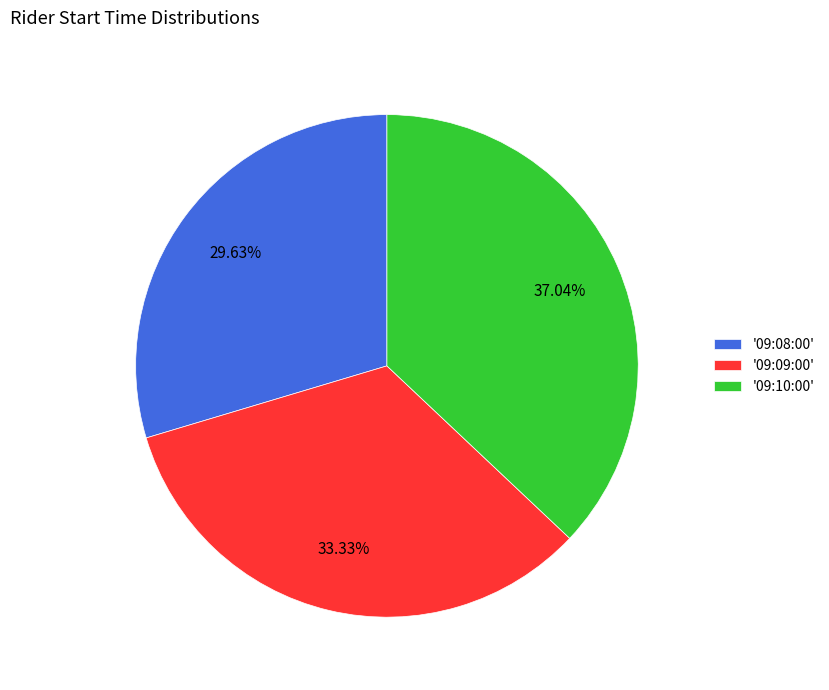

Rank the categories by value from lowest to highest.

'09:08:00', '09:09:00', '09:10:00'